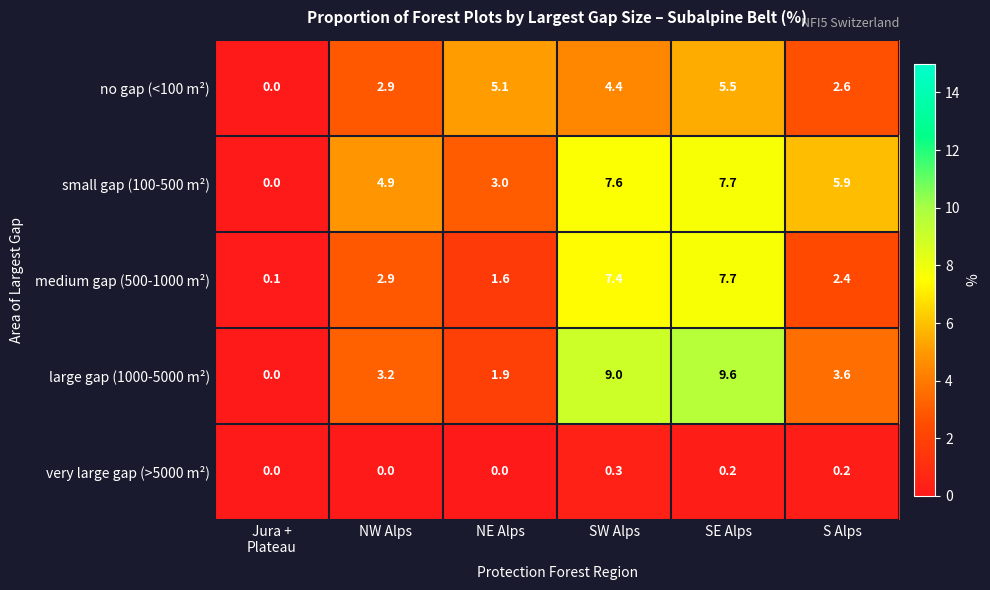

At which category is the sum across all series the highest?

SE Alps